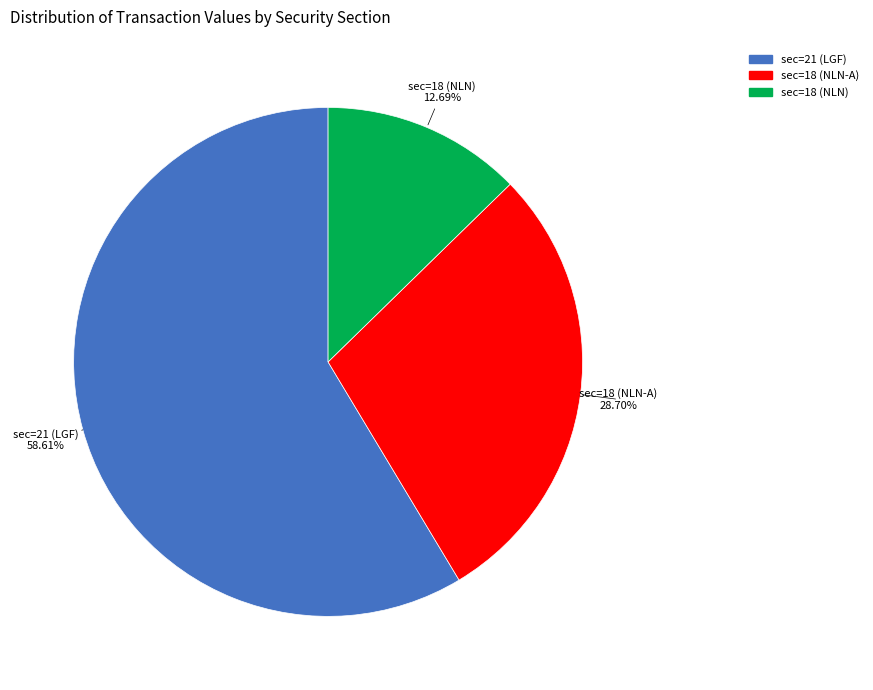

Which slice is the smallest?

sec=18 (NLN)